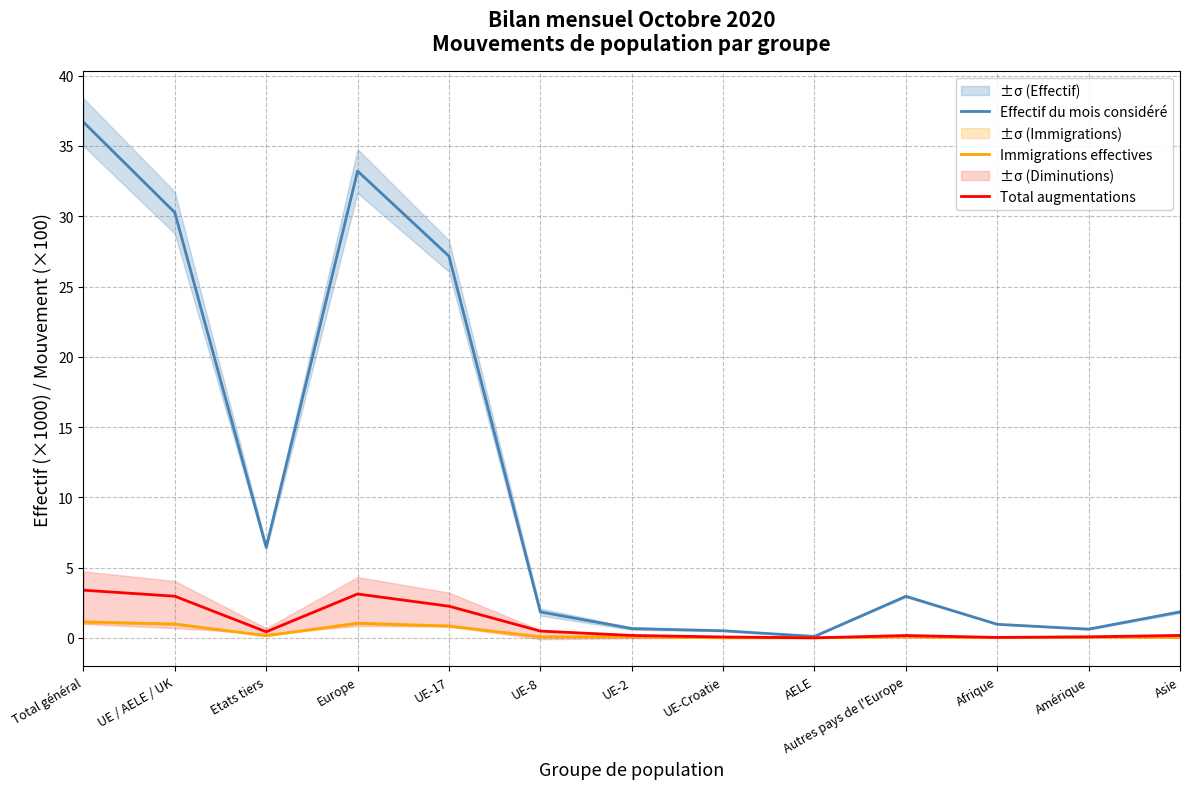

Which label corresponds to the largest value in the chart?

Total général